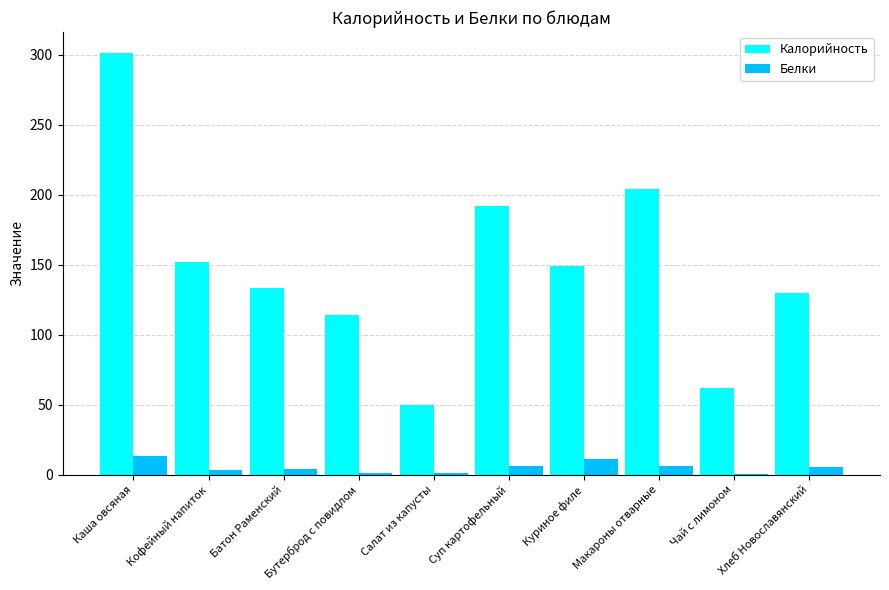

Which series changed the most between Каша овсяная and Батон Раменский?

Калорийность